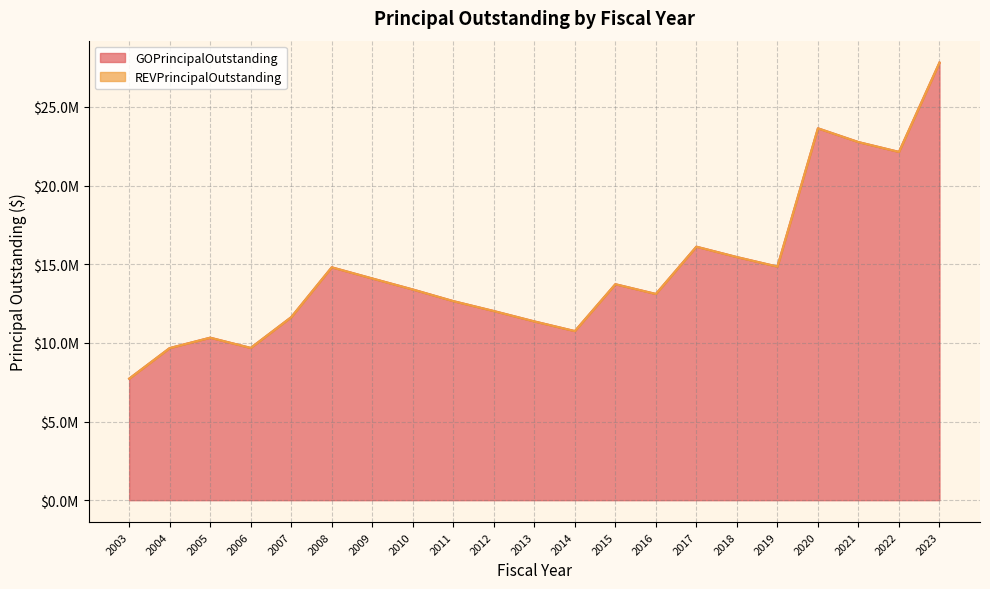

What is the difference between the values at 2015 and 2005?

3400000